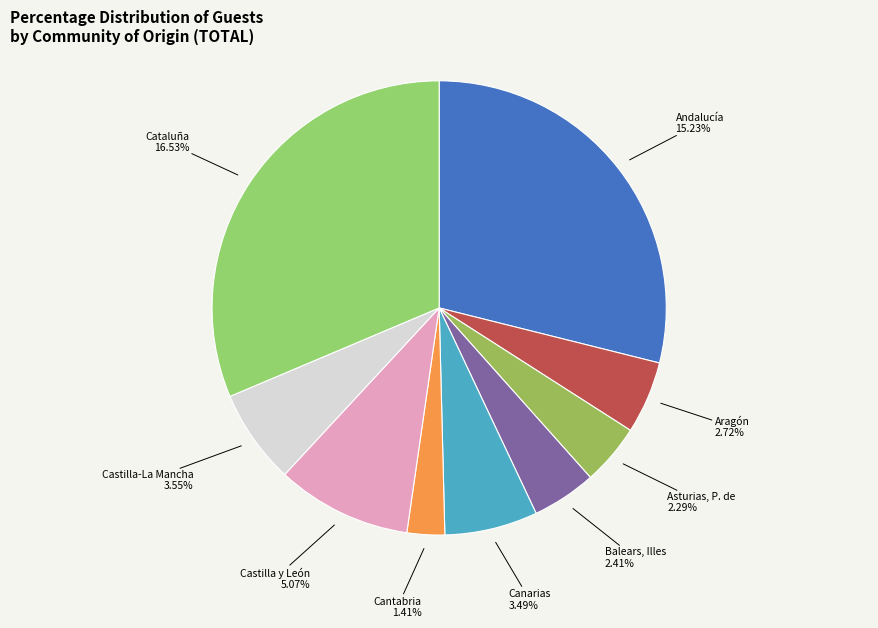

To the nearest percent, what portion does Andalucía represent?

29%